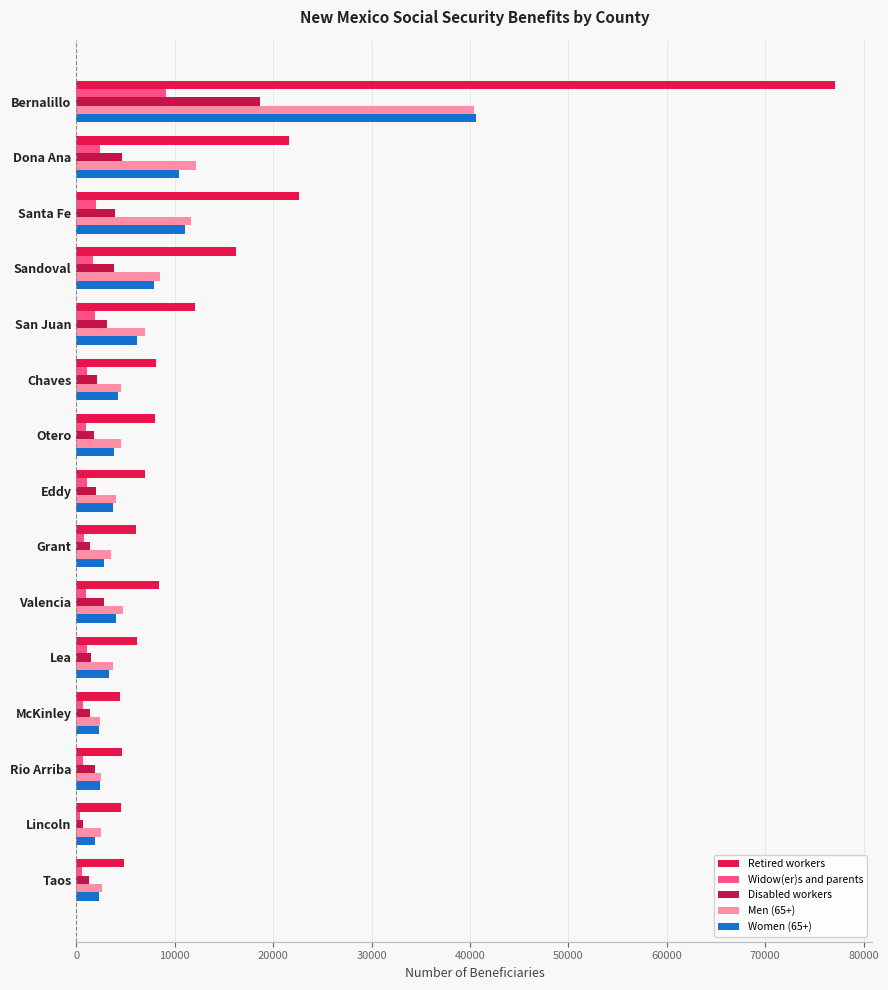

What is the average value of the Disabled workers series?

3391